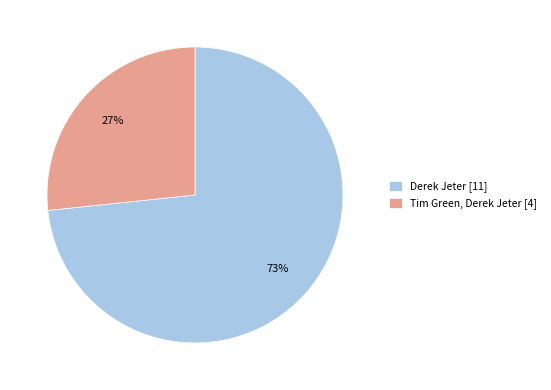

To the nearest percent, what is the combined percentage of Derek Jeter [11] and Tim Green, Derek Jeter [4]?

100%